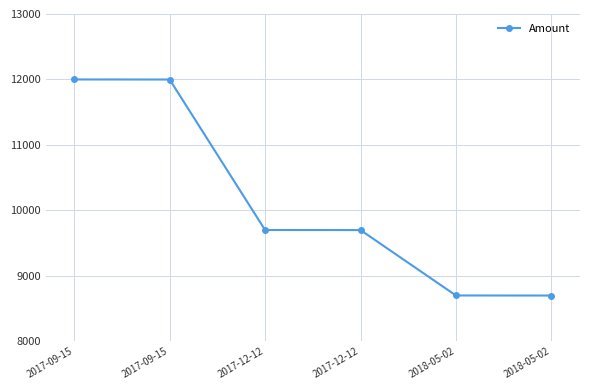

How many categories are shown in the chart?

6